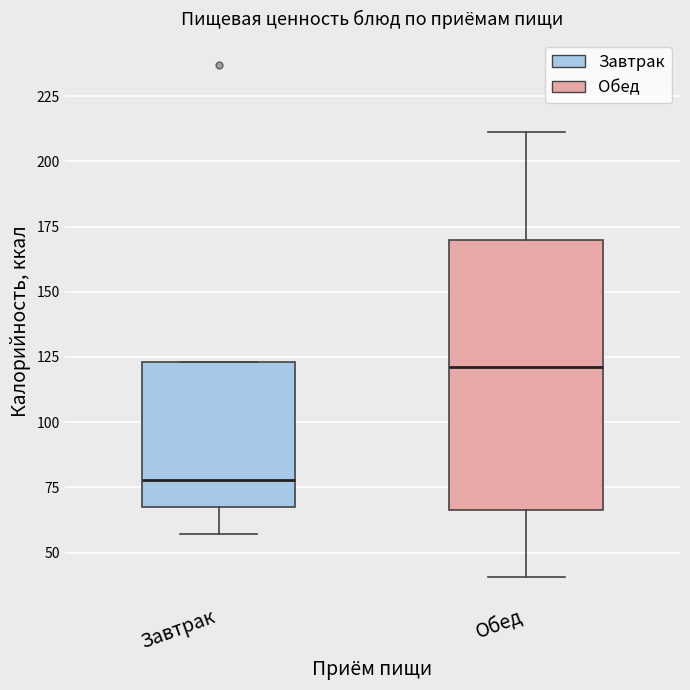

Reading left to right, transcribe this box plot: for each box, give where its median line is, the range the box spans, and where its two whiskers end, as read against the y-axis. The values are not printed on the chart, so give them approximately, as read against the axis.

Завтрак: median 80, box 70 to 125, whiskers 55 to 125
Обед: median 120, box 65 to 170, whiskers 40 to 210